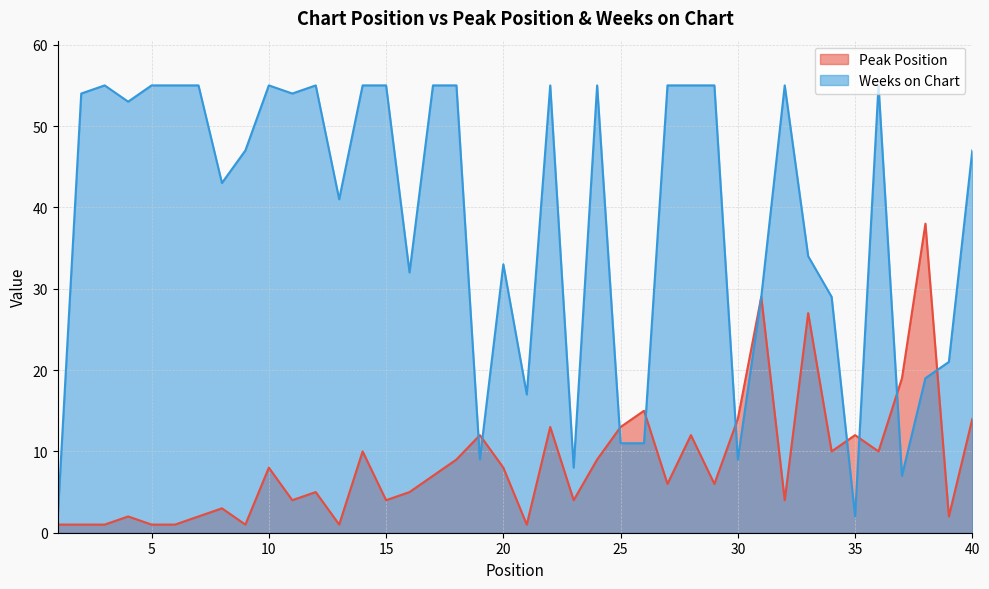

Reading left to right, extract all data points from this chart.

Peak Position: 1	1	1	2	1	1	2	3	1	8	4	5	1	10	4	5	7	9	12	8	1	13	4	9	13	15	6	12	6	14	29	4	27	10	12	10	19	38	2	14
Weeks on Chart: 2	54	55	53	55	55	55	43	47	55	54	55	41	55	55	32	55	55	9	33	17	55	8	55	11	11	55	55	55	9	29	55	34	29	2	55	7	19	21	47